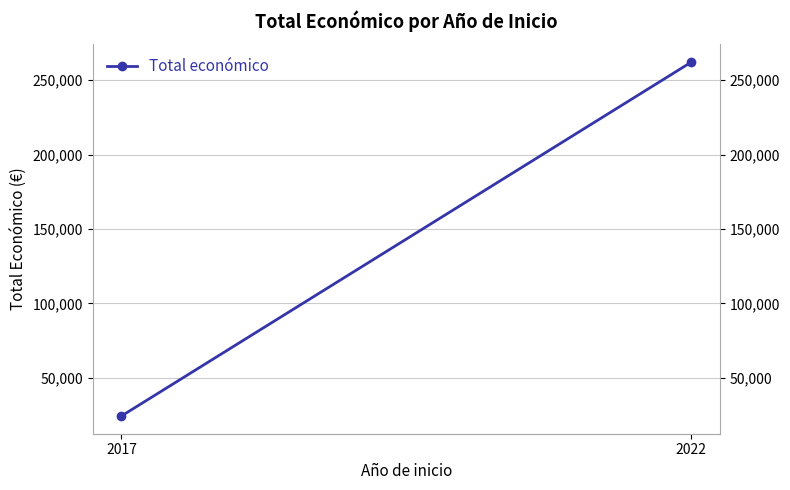

List the labels in order of value, largest first.

2022, 2017